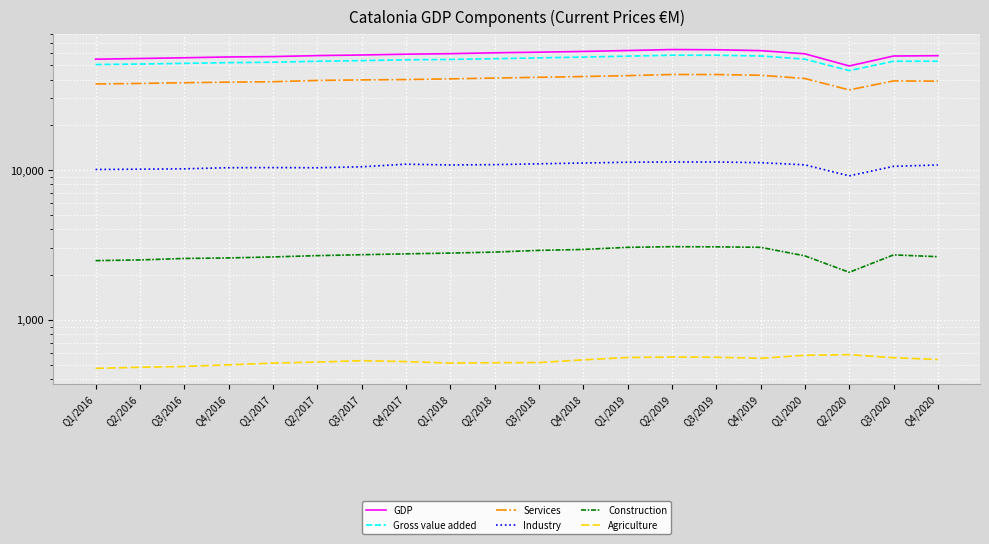

Reading left to right, transcribe all the data shown in this chart.

GDP: Q1/2016=54697	Q2/2016=55292	Q3/2016=55920	Q4/2016=56605	Q1/2017=56938	Q2/2017=57815	Q3/2017=58355	Q4/2017=59080	Q1/2018=59542	Q2/2018=60354	Q3/2018=60915	Q4/2018=61622	Q1/2019=62490	Q2/2019=63436	Q3/2019=63229	Q4/2019=62401	Q1/2020=59423	Q2/2020=49301	Q3/2020=57449	Q4/2020=57734
Gross value added: Q1/2016=50401	Q2/2016=50780	Q3/2016=51321	Q4/2016=51883	Q1/2017=52205	Q2/2017=52999	Q3/2017=53525	Q4/2017=54192	Q1/2018=54518	Q2/2018=55114	Q3/2018=55831	Q4/2018=56510	Q1/2019=57332	Q2/2019=58159	Q3/2019=58127	Q4/2019=57507	Q1/2020=54712	Q2/2020=45901	Q3/2020=53009	Q4/2020=52993
Services: Q1/2016=37395	Q2/2016=37693	Q3/2016=38114	Q4/2016=38467	Q1/2017=38715	Q2/2017=39475	Q3/2017=39799	Q4/2017=40011	Q1/2018=40441	Q2/2018=40942	Q3/2018=41436	Q4/2018=41923	Q1/2019=42493	Q2/2019=43242	Q3/2019=43221	Q4/2019=42747	Q1/2020=40672	Q2/2020=34127	Q3/2020=39194	Q4/2020=39039
Industry: Q1/2016=10054	Q2/2016=10099	Q3/2016=10156	Q4/2016=10332	Q1/2017=10352	Q2/2017=10325	Q3/2017=10479	Q4/2017=10904	Q1/2018=10778	Q2/2018=10828	Q3/2018=10974	Q4/2018=11103	Q1/2019=11238	Q2/2019=11282	Q3/2019=11280	Q4/2019=11165	Q1/2020=10794	Q2/2020=9118	Q3/2020=10549	Q4/2020=10777
Construction: Q1/2016=2479	Q2/2016=2506	Q3/2016=2563	Q4/2016=2584	Q1/2017=2624	Q2/2017=2677	Q3/2017=2715	Q4/2017=2751	Q1/2018=2784	Q2/2018=2826	Q3/2018=2902	Q4/2018=2944	Q1/2019=3041	Q2/2019=3071	Q3/2019=3064	Q4/2019=3042	Q1/2020=2667	Q2/2020=2072	Q3/2020=2708	Q4/2020=2634
Agriculture: Q1/2016=474	Q2/2016=482	Q3/2016=488	Q4/2016=500	Q1/2017=514	Q2/2017=522	Q3/2017=533	Q4/2017=526	Q1/2018=514	Q2/2018=517	Q3/2018=518	Q4/2018=540	Q1/2019=560	Q2/2019=564	Q3/2019=562	Q4/2019=553	Q1/2020=579	Q2/2020=585	Q3/2020=558	Q4/2020=543